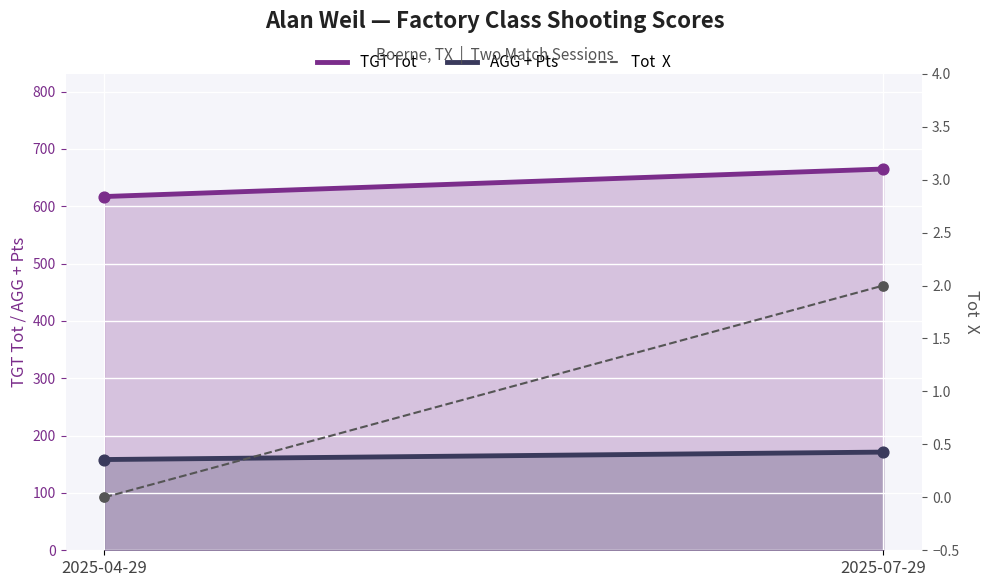

Which series contains the highest Y value?

TGT Tot